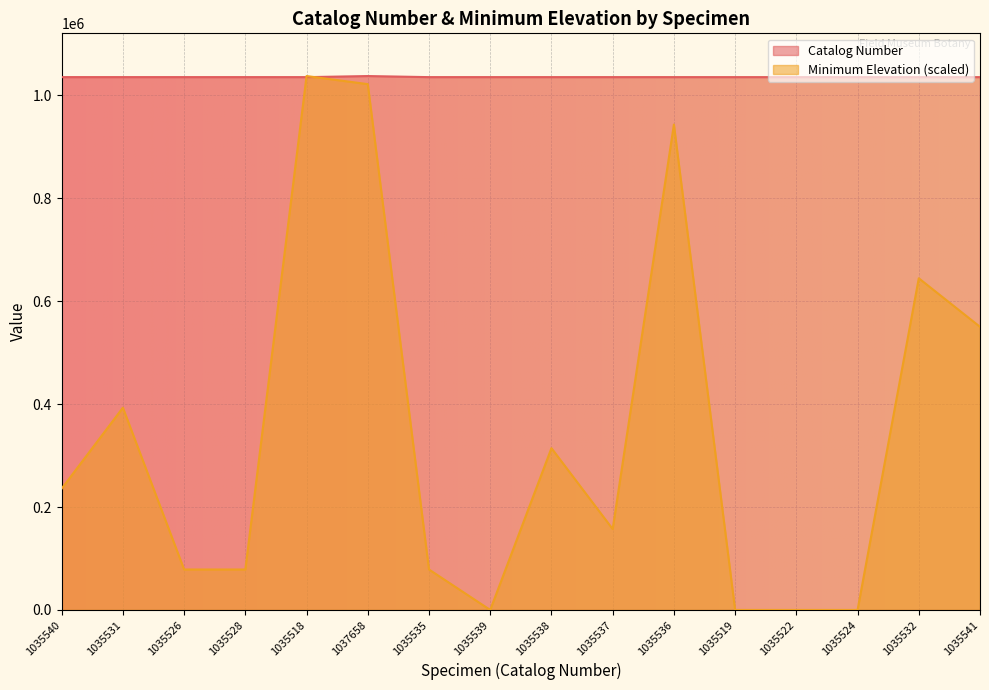

What is the label of the 11th point from the right?

1037658